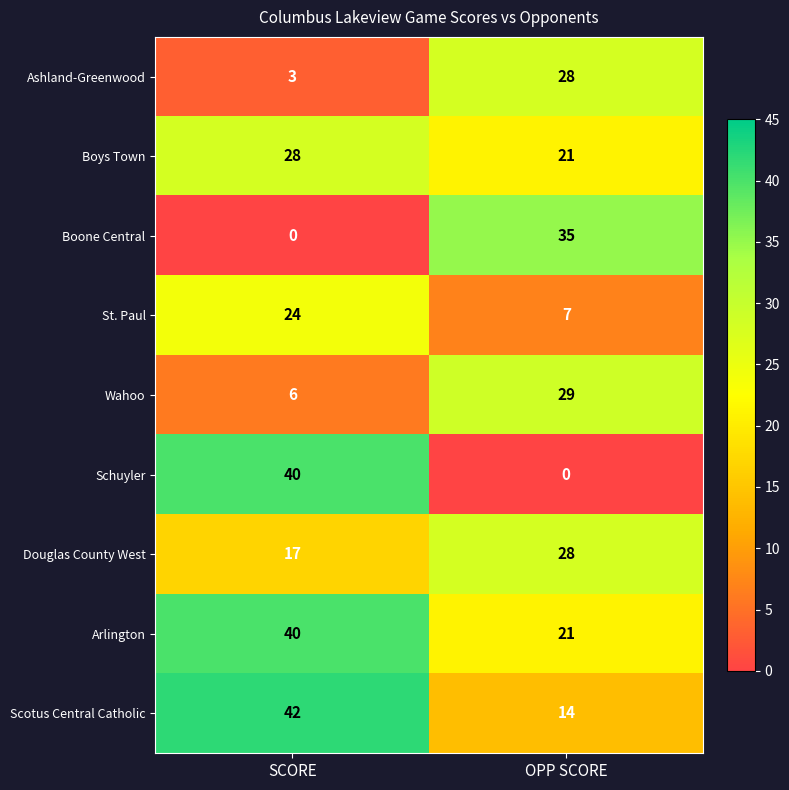

What is the sum of all Ashland-Greenwood values?

31